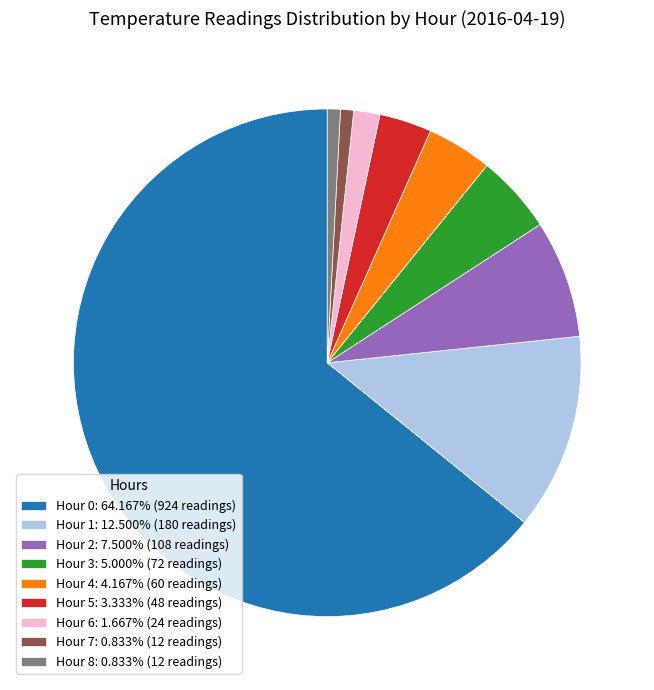

How many segments does this pie chart have?

9